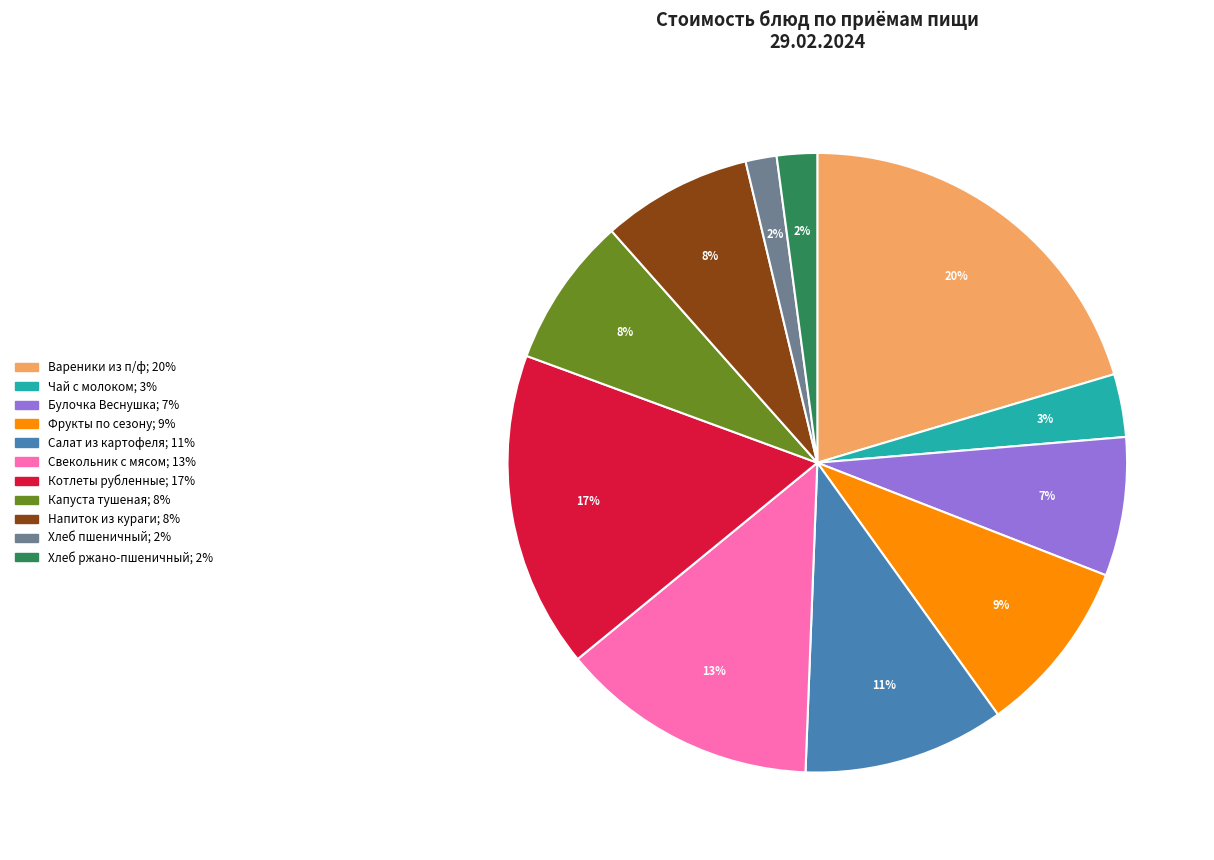

The Фрукты по сезону slice represents 9% of the pie. True or false?

True